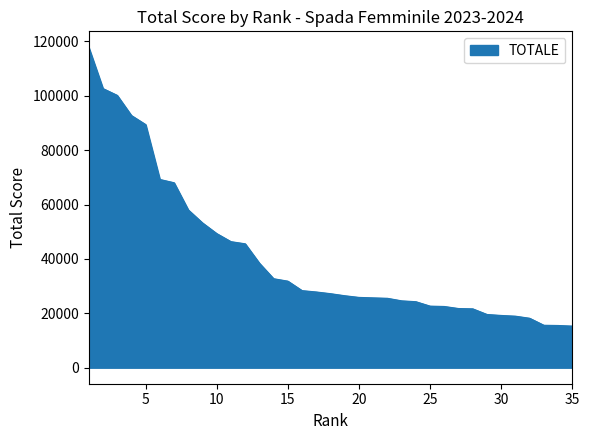

What is the greatest value displayed?

117839.8